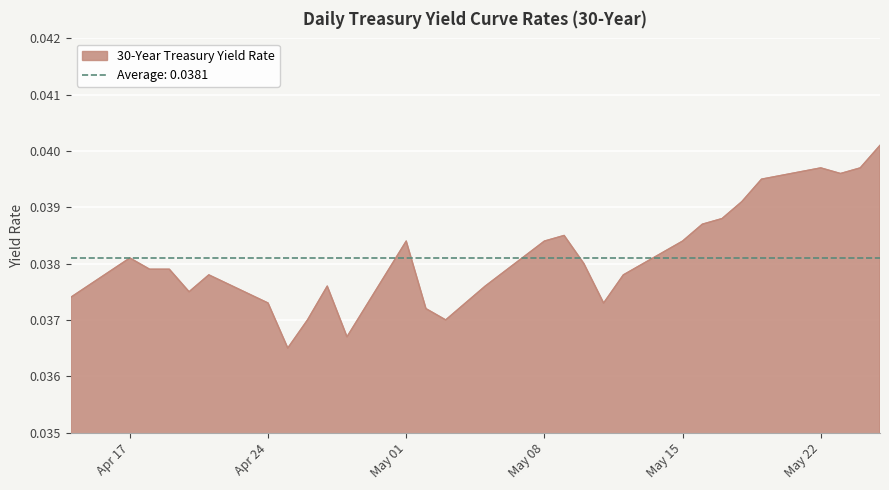

At which category does the data reach its first local peak?

Apr 17